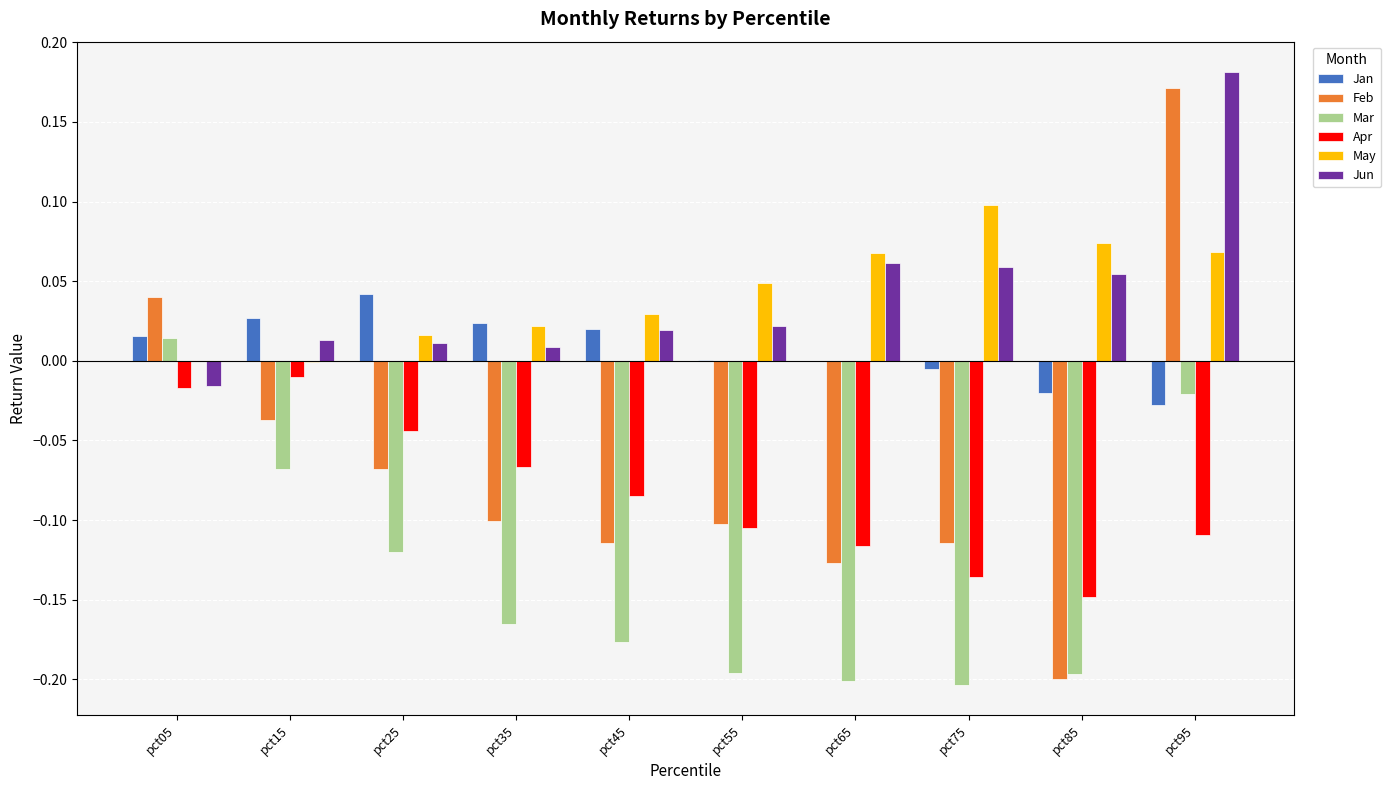

Which category has the highest value in the Jun series?

pct95